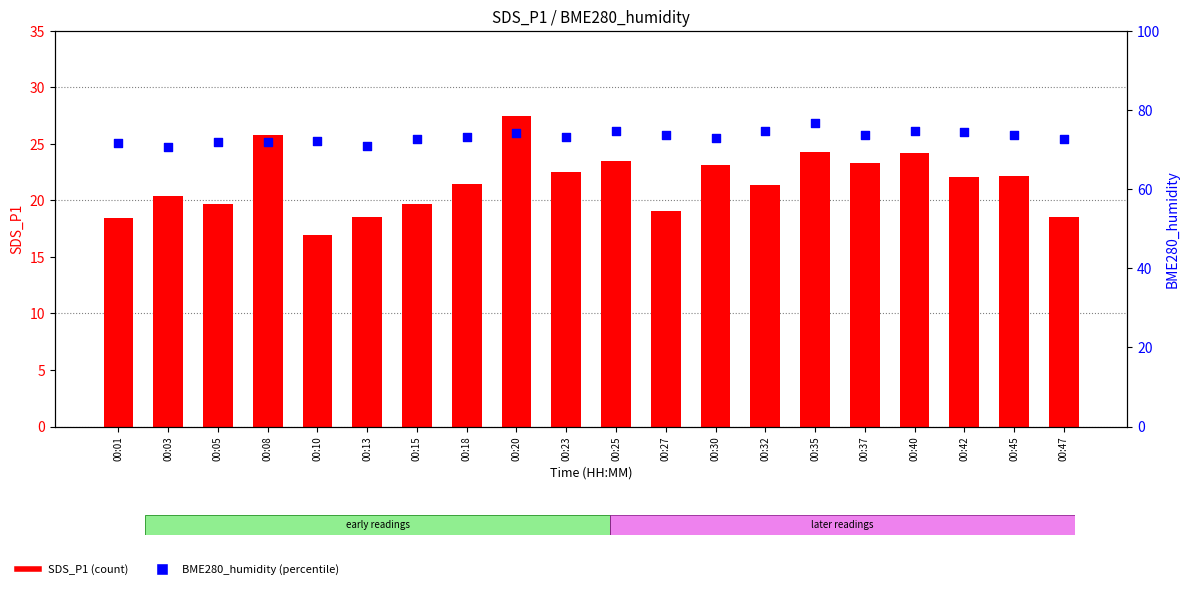

Which series contains the lowest Y value?

SDS_P1 (count)